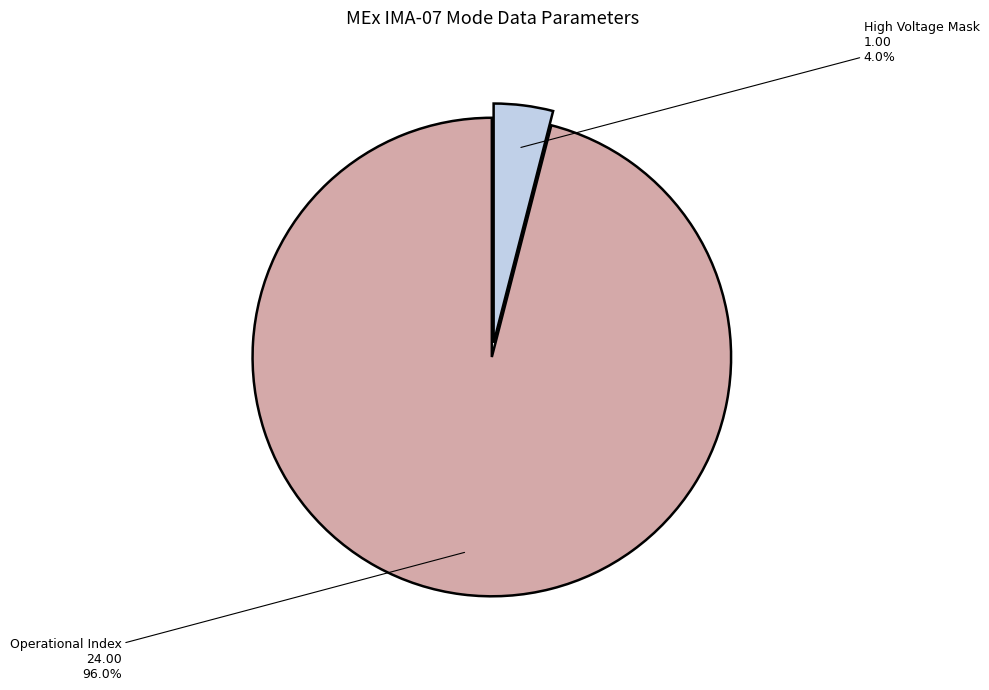

Which category has the smallest portion of the pie?

High Voltage Mask